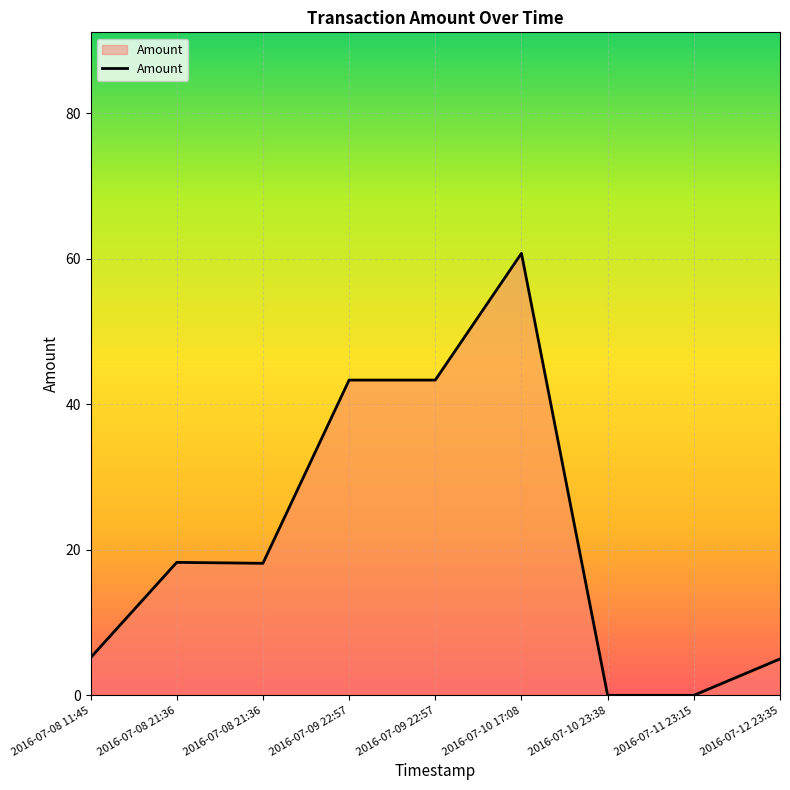

Where is the first local maximum?

2016-07-08 21:36